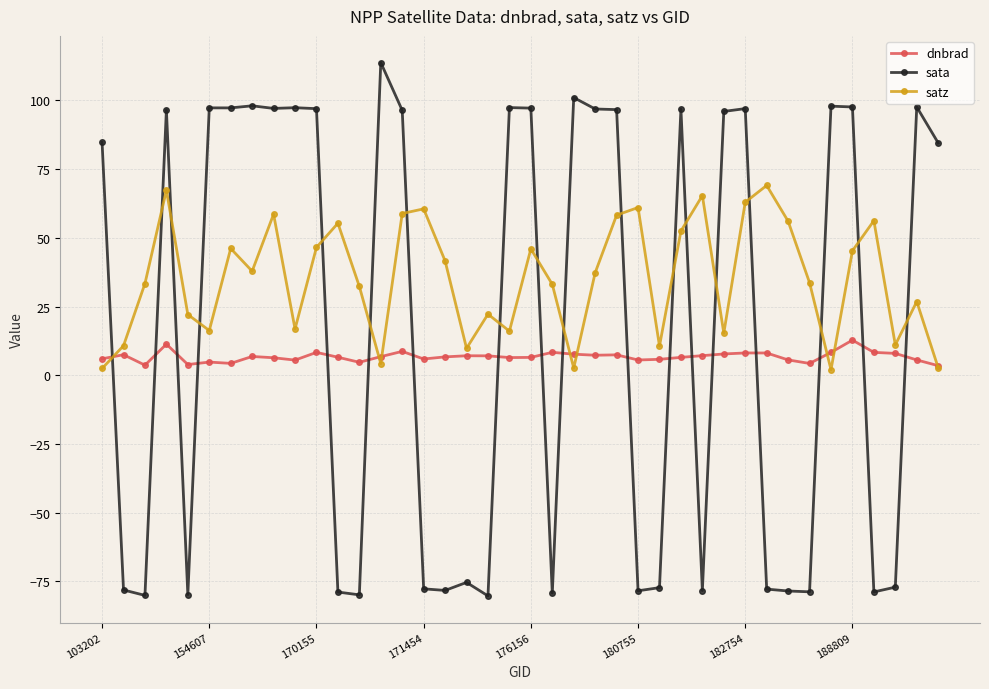

How many interior local peaks does the satz series have?

12